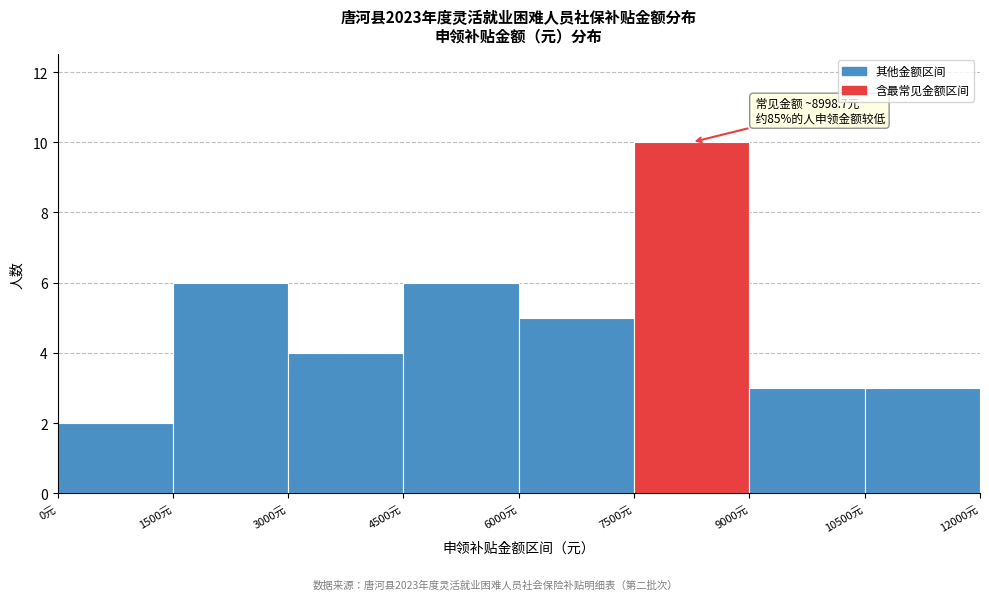

Which range on the x-axis has the tallest bar?

7500 to 9000